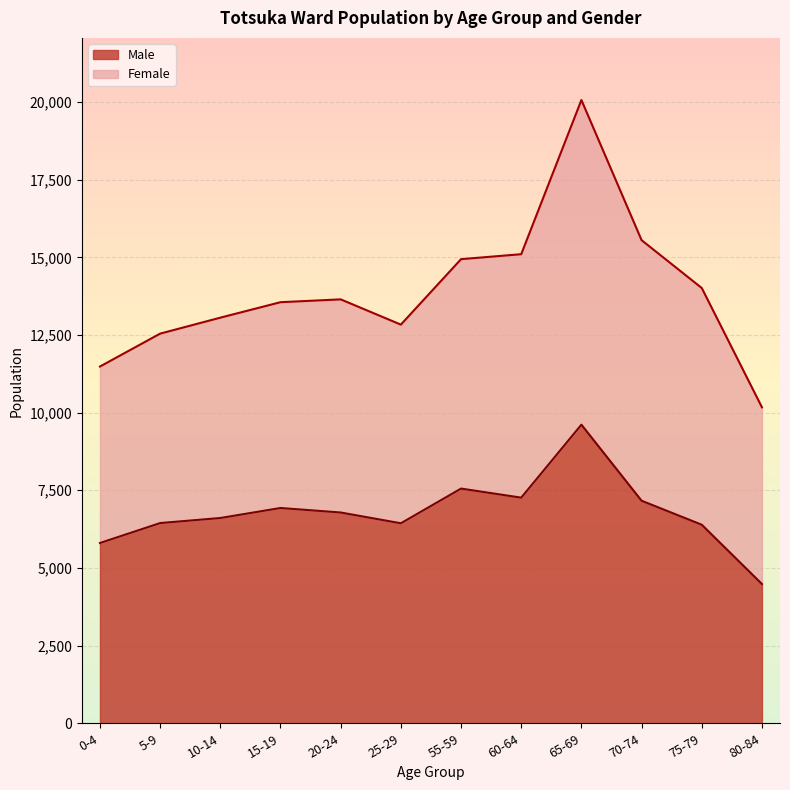

True or false: there are more than 0 points higher than both neighbors.

True